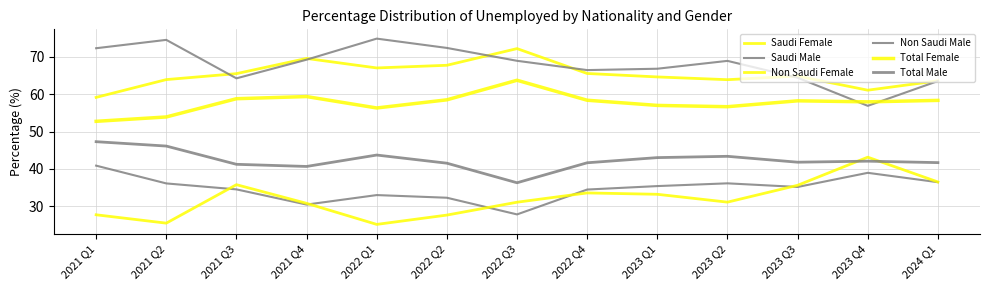

Does the chart have visible grid lines?

Yes